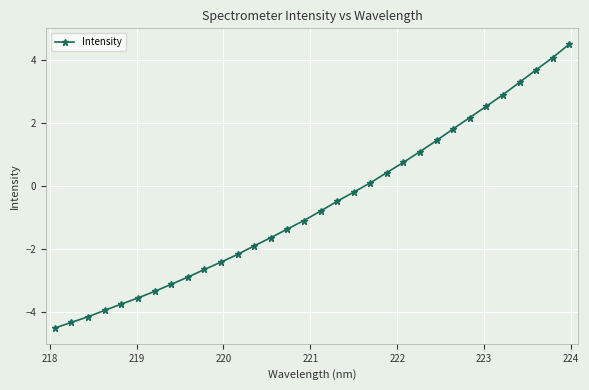

What is the sum of all values?

-19.4